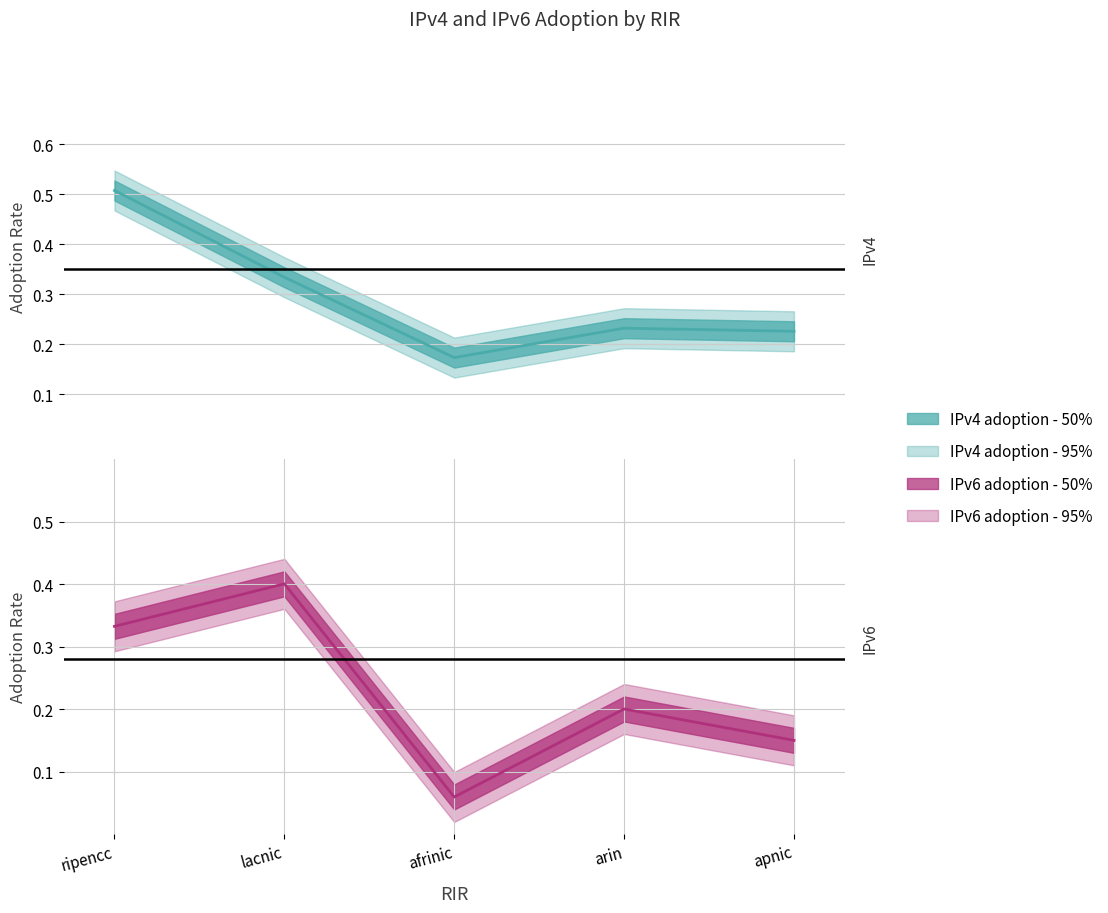

Which series ends up on top after the final intersection of IPv6 adoption and IPv4 adoption?

IPv4 adoption